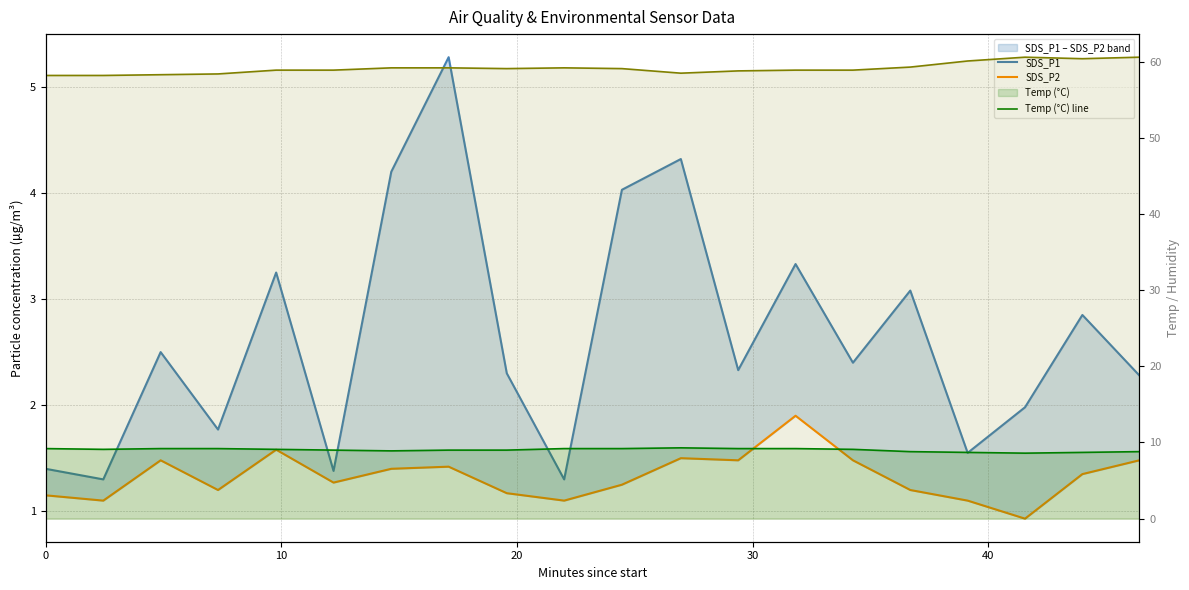

What is the value of the Humidity (%) line point at the 20th from the left?

60.6